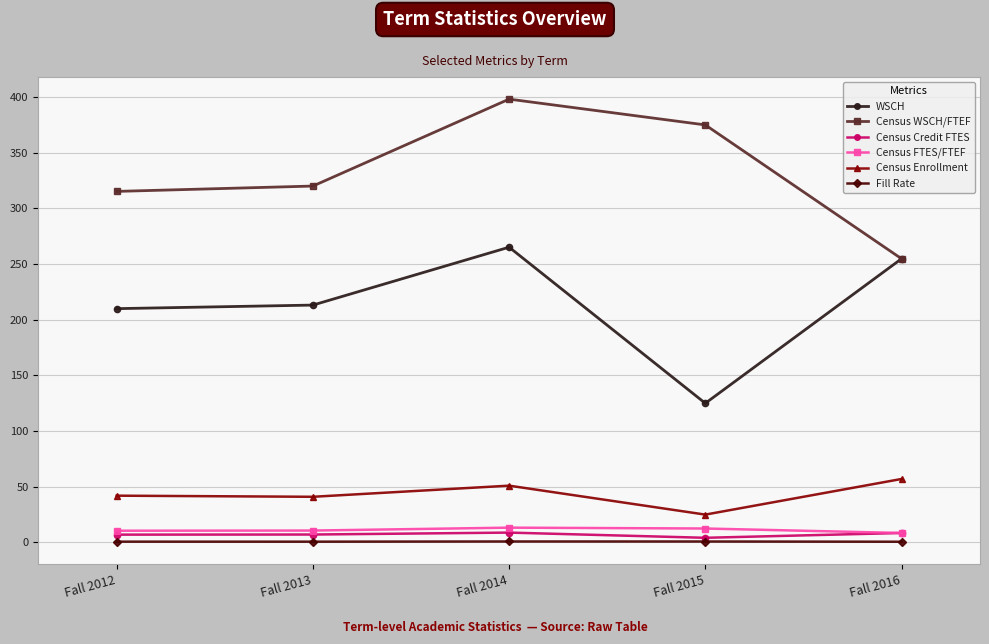

At which label does Census Credit FTES first exceed 7?

Fall 2013